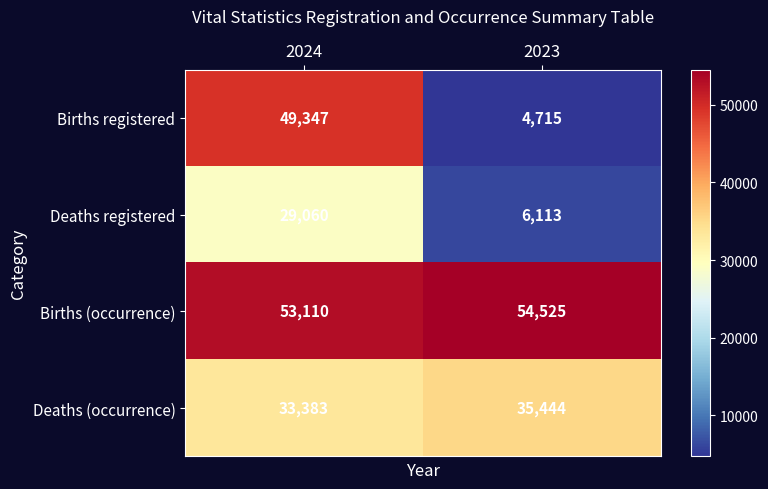

Reading left to right, what are all the values shown in this chart?

Births registered: 49347	4715
Deaths registered: 29060	6113
Births (occurrence): 53110	54525
Deaths (occurrence): 33383	35444